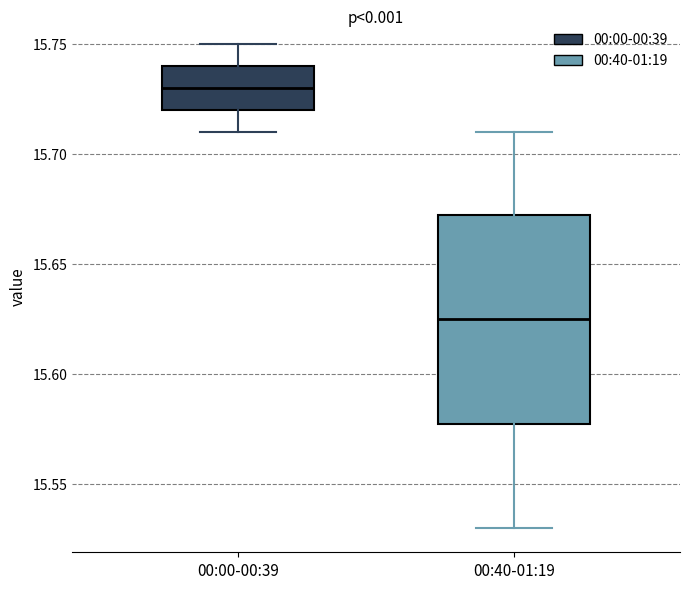

Reading left to right, transcribe this box plot: for each box, give where its median line is, the range the box spans, and where its two whiskers end, as read against the y-axis. The values are not printed on the chart, so give them approximately, as read against the axis.

00:00-00:39: median 15.730, box 15.720 to 15.740, whiskers 15.710 to 15.750
00:40-01:19: median 15.625, box 15.580 to 15.675, whiskers 15.530 to 15.710